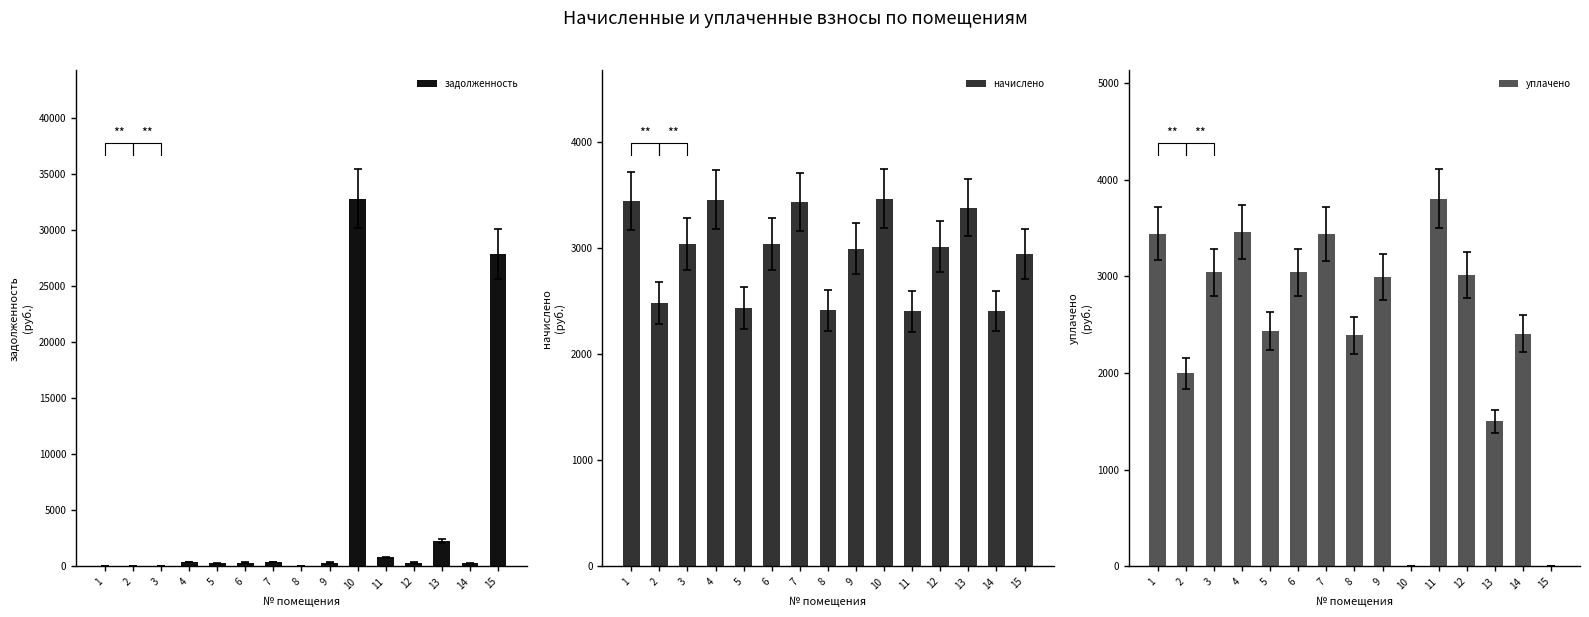

At 14, list the series in order from smallest to largest.

задолженность, начислено, уплачено